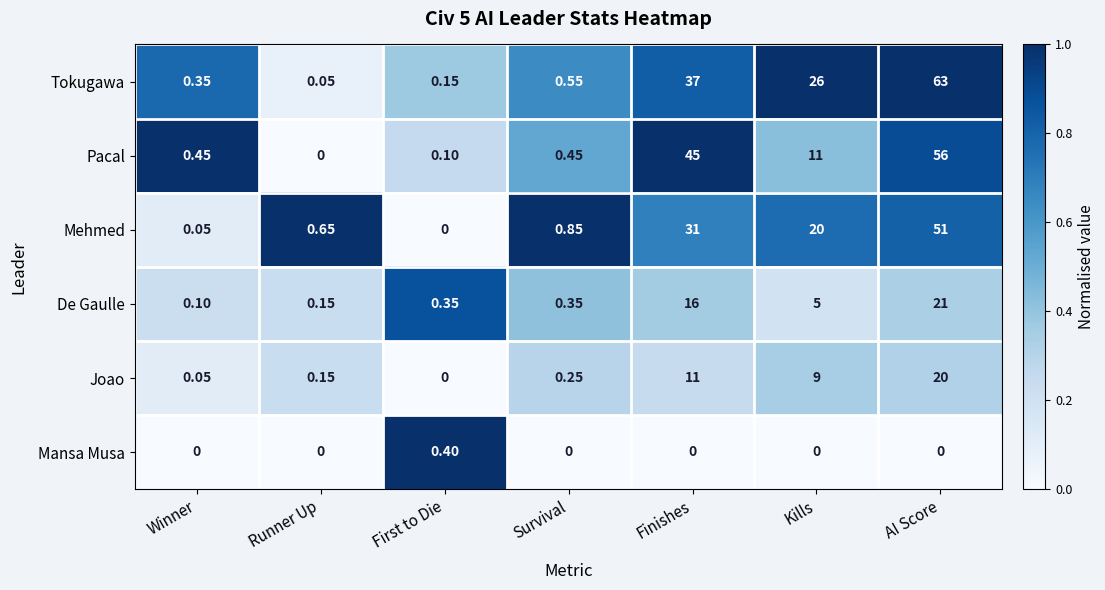

At how many categories does at least one series exceed 0?

7